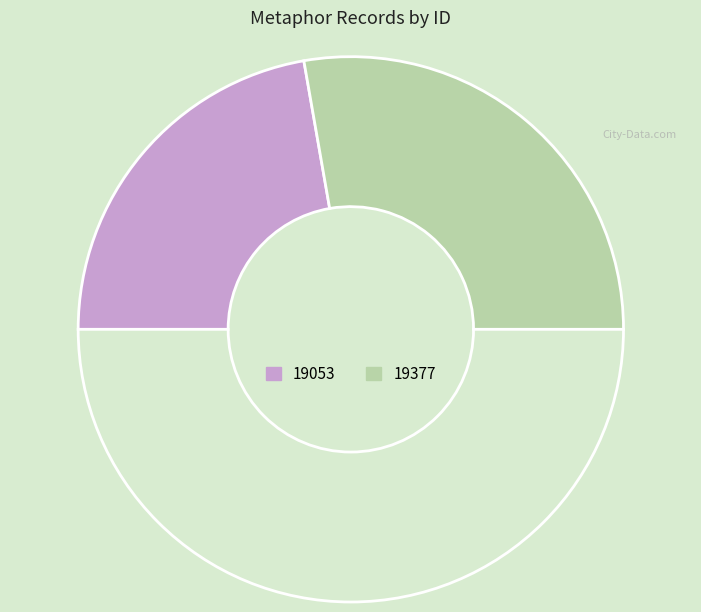

How many segments does this pie chart have?

3